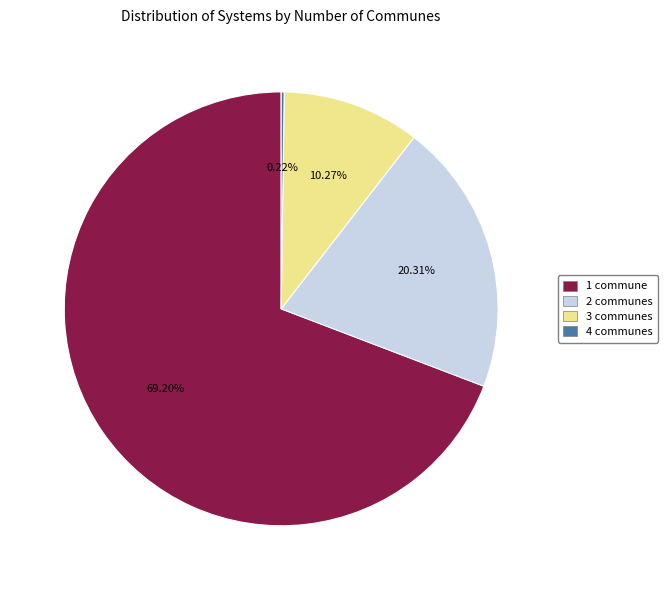

To the nearest percent, what portion does 1 represent?

69%